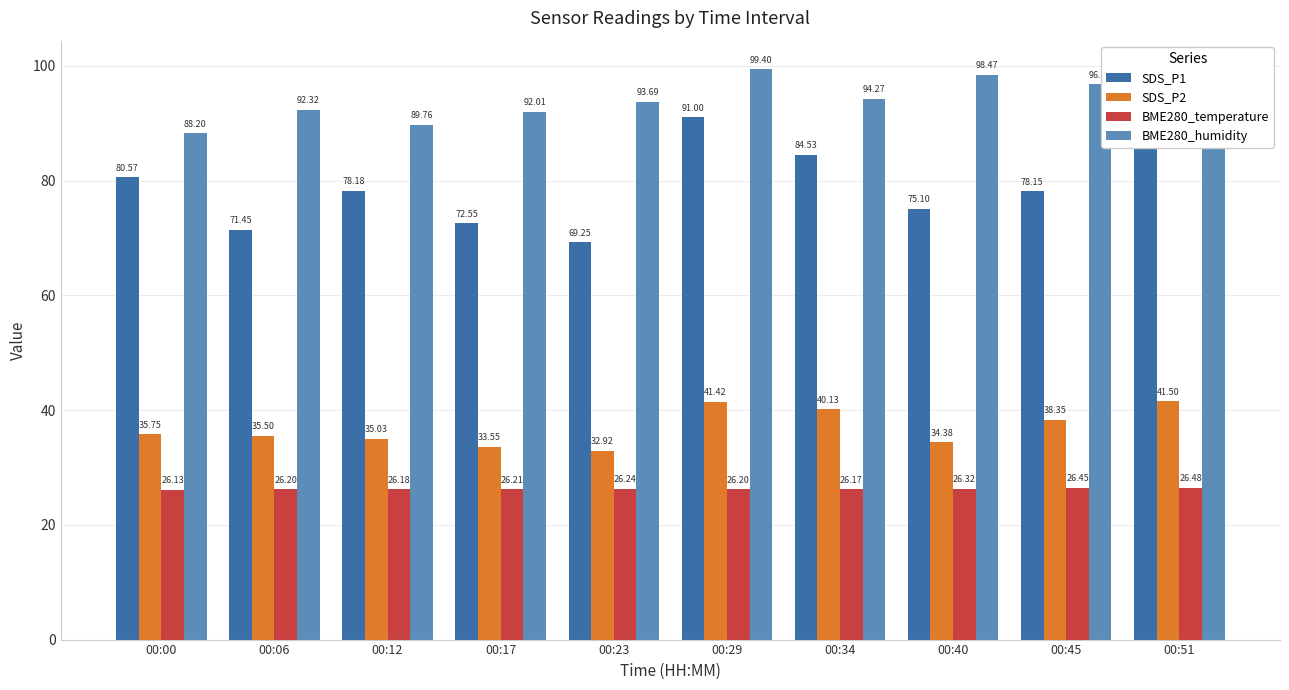

What is the average value of the BME280_temperature series?

26.3